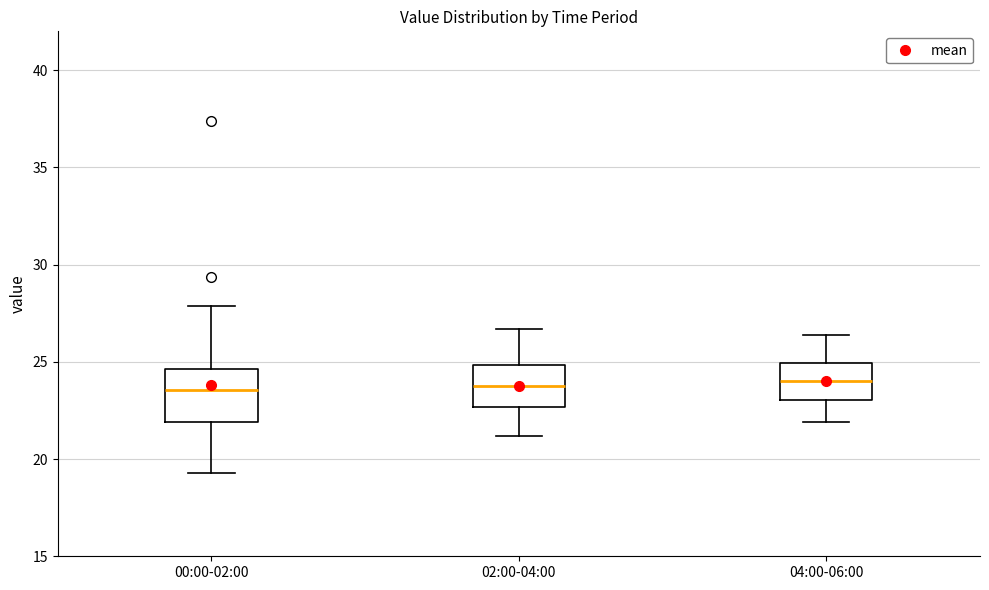

Reading left to right, read every box against the y-axis: the position of its median line, the range the box covers, and the ends of its whiskers. The values are not printed on the chart, so give them approximately, as read against the axis.

00:00-02:00: median 23.5, box 22.0 to 24.5, whiskers 19.5 to 28.0
02:00-04:00: median 24.0, box 22.5 to 25.0, whiskers 21.0 to 26.5
04:00-06:00: median 24.0, box 23.0 to 25.0, whiskers 22.0 to 26.5